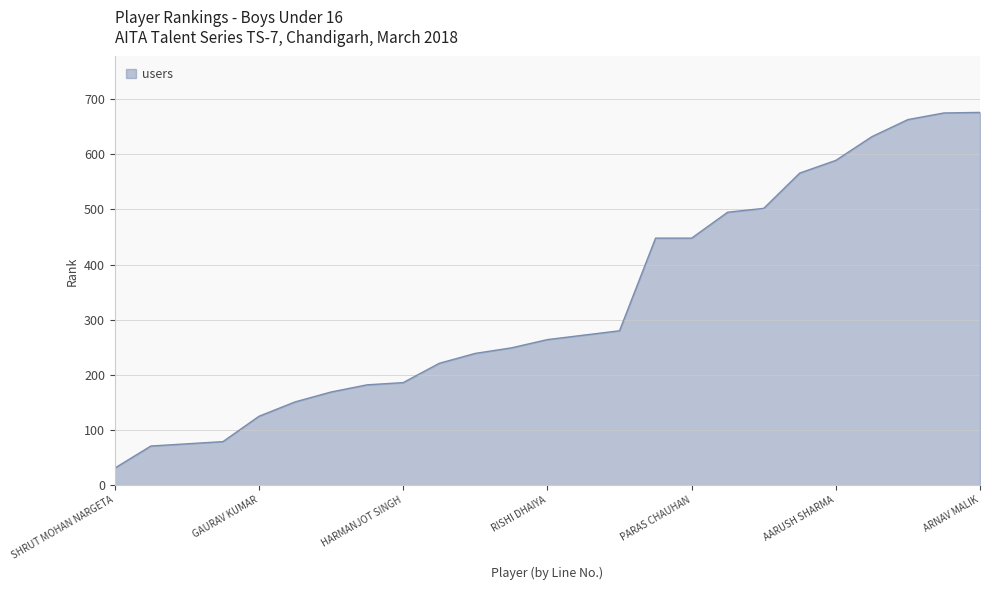

How many series are shown in this chart?

1